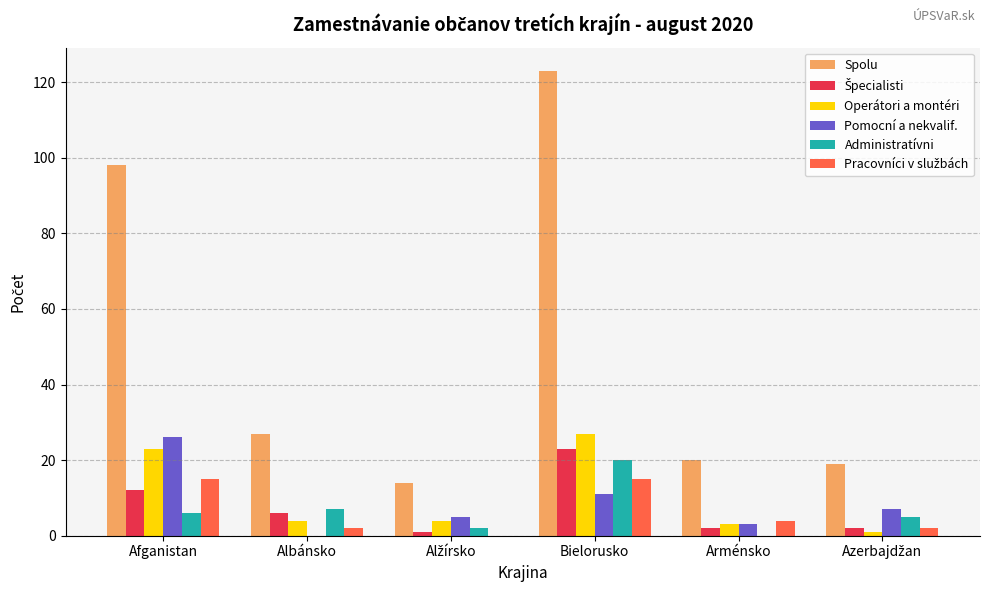

Read the Spolu value at Bielorusko.

123